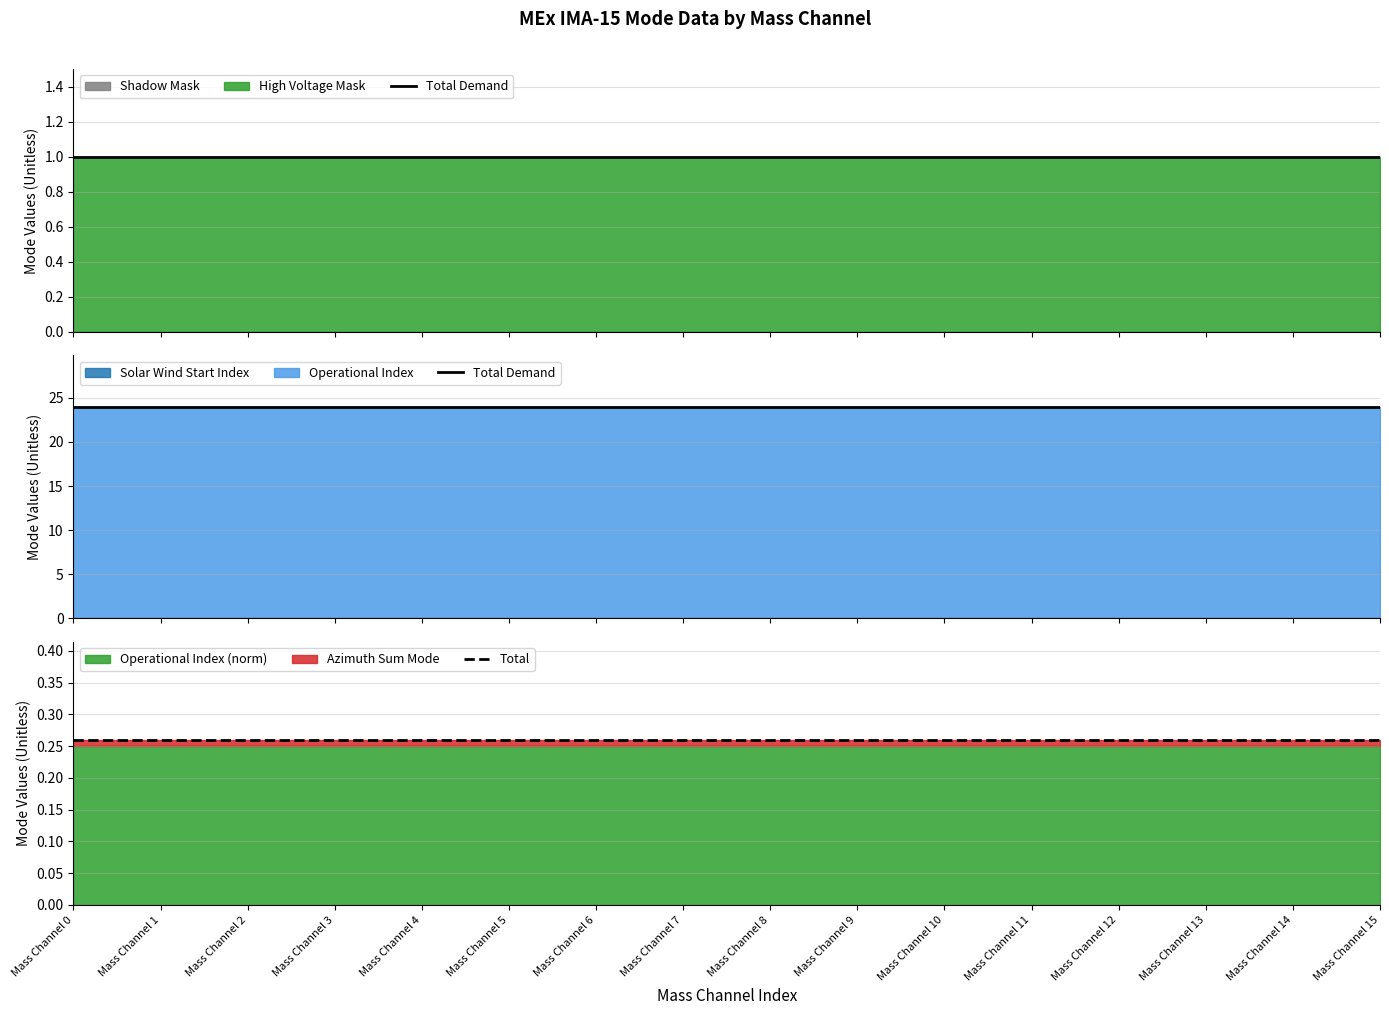

Which has a higher value, Mass Channel 9 or Mass Channel 15?

Mass Channel 9